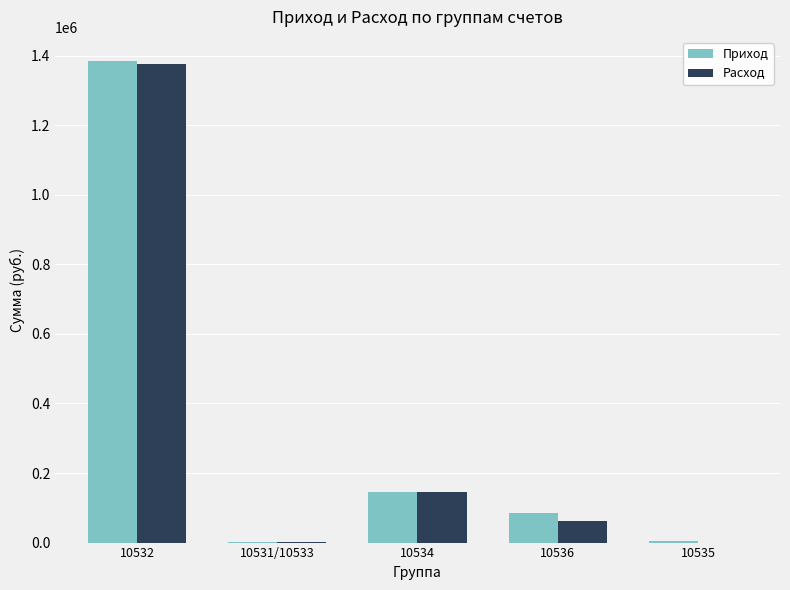

What is the average value of the Приход series?

323951.8